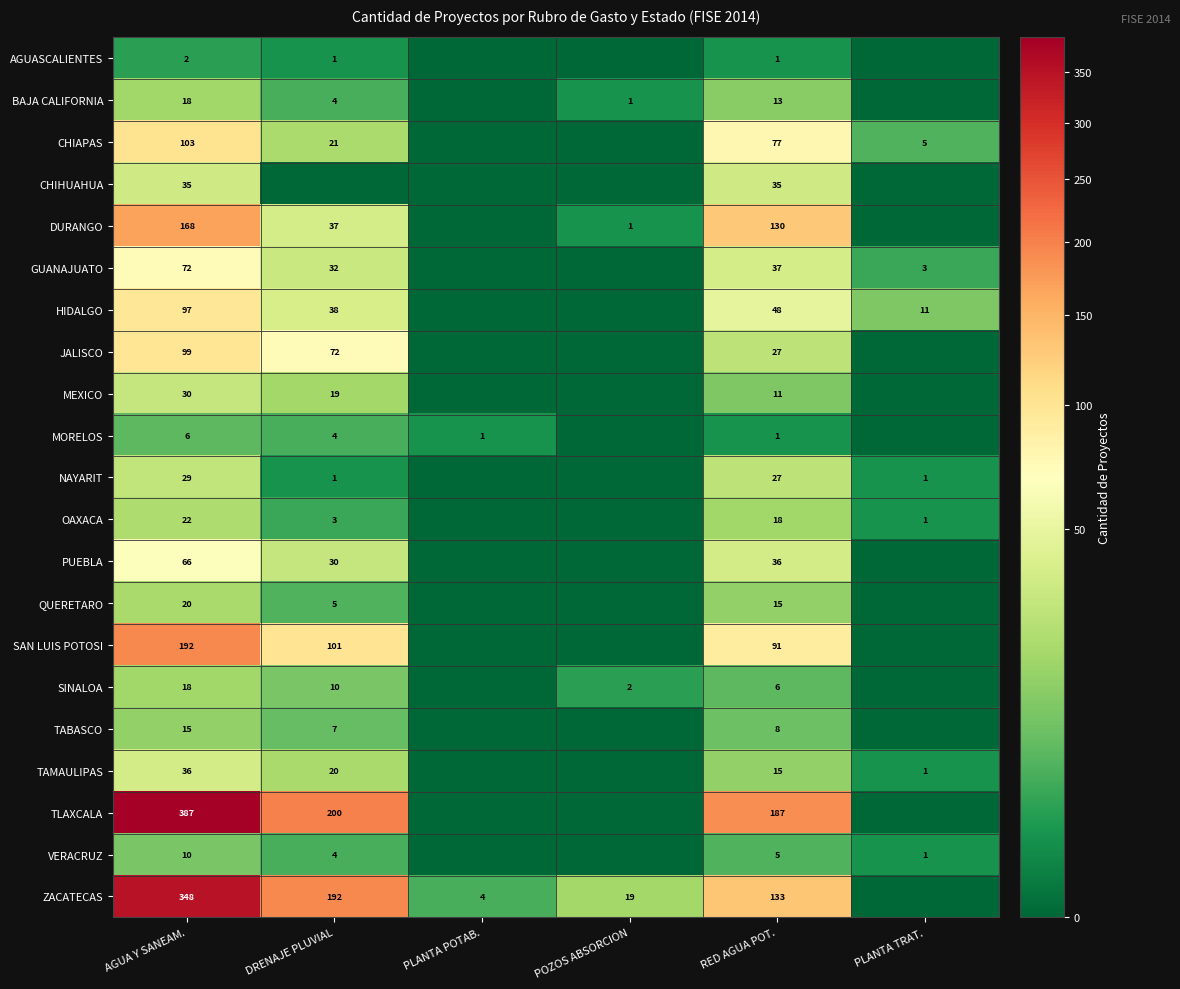

What is the difference between the highest and lowest values at AGUA Y SANEAM.?

385